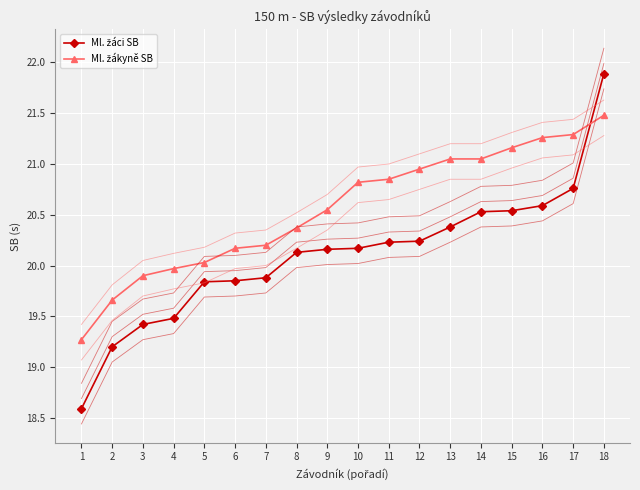

Reading left to right, list all the values displayed in this chart.

Ml. žáci SB: 1=18.6	2=19.2	3=19.4	4=19.5	5=19.8	6=19.9	7=19.9	8=20.1	9=20.2	10=20.2	11=20.2	12=20.2	13=20.4	14=20.5	15=20.5	16=20.6	17=20.8	18=21.9
Ml. žákyně SB: 1=19.3	2=19.7	3=19.9	4=20.0	5=20.0	6=20.2	7=20.2	8=20.4	9=20.6	10=20.8	11=20.9	12=20.9	13=21.1	14=21.1	15=21.2	16=21.3	17=21.3	18=21.5